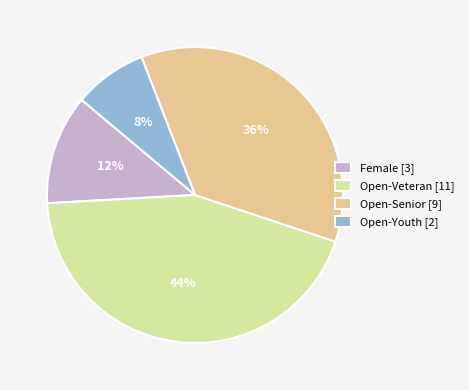

Which has a higher value, Open-Youth [2] or Open-Senior [9]?

Open-Senior [9]